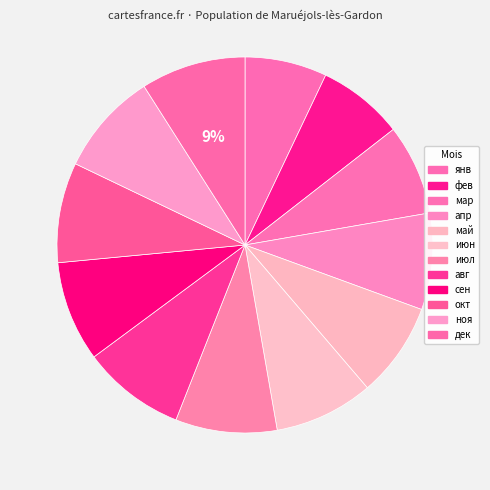

Which category has the biggest portion of the pie?

дек